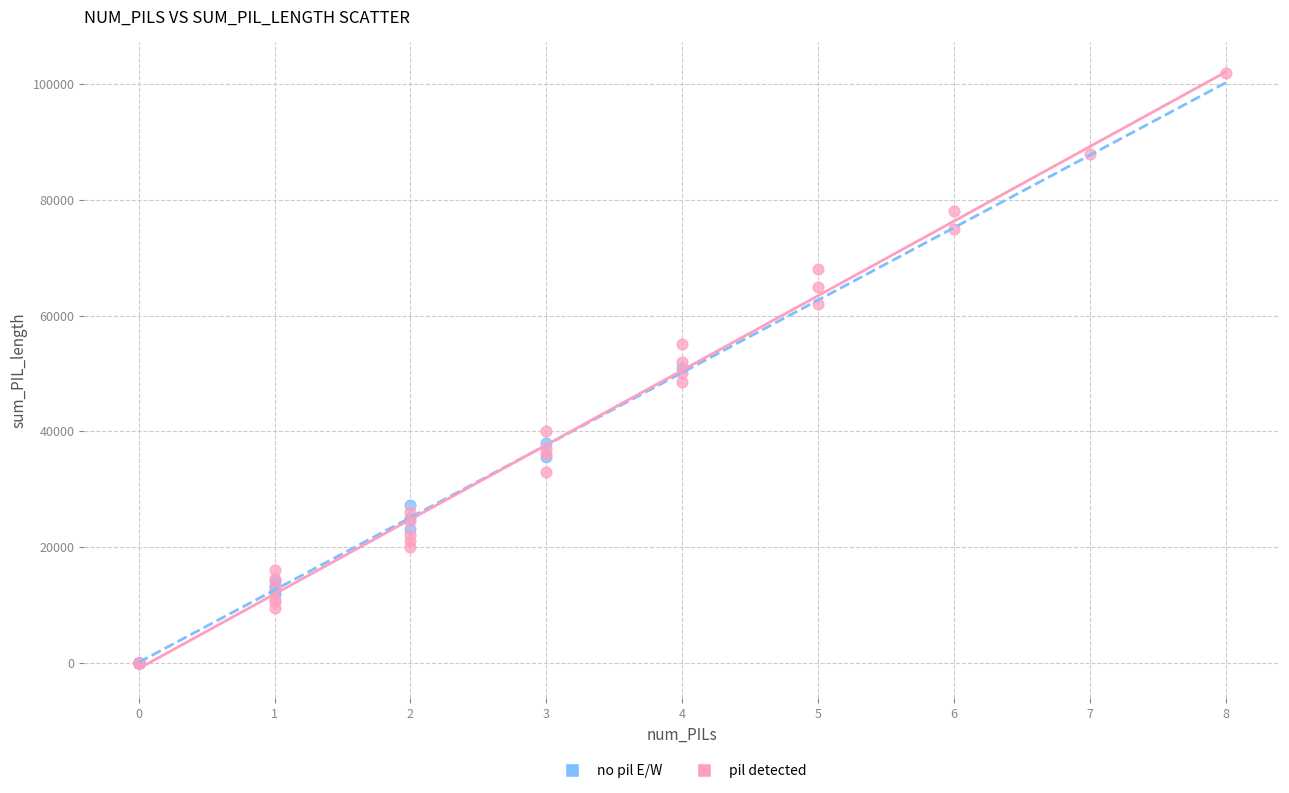

Which series reaches the maximum Y coordinate?

pil detected